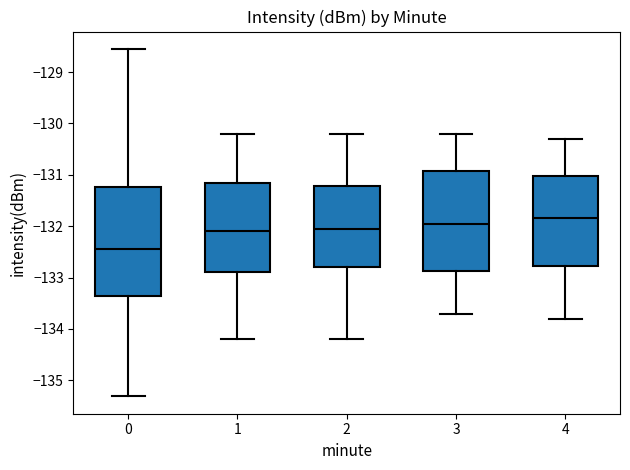

Which box is the tallest, from its lower edge to its upper edge?

0